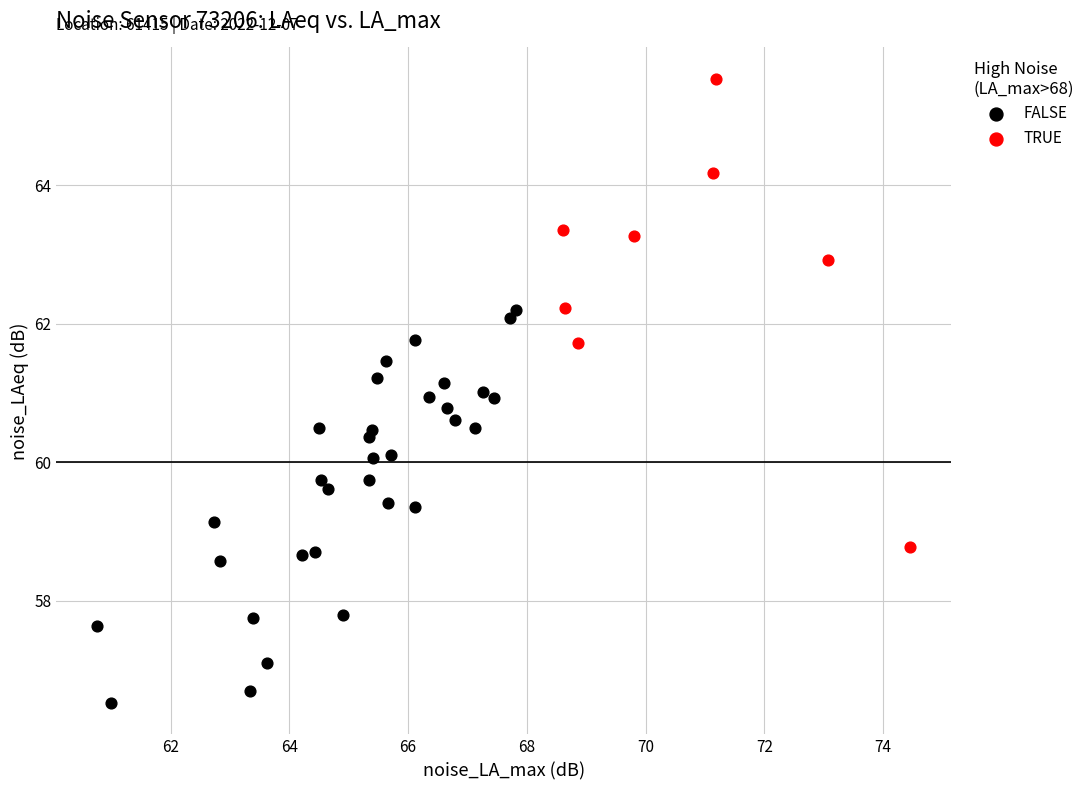

Which series has the widest spread of Y values?

TRUE